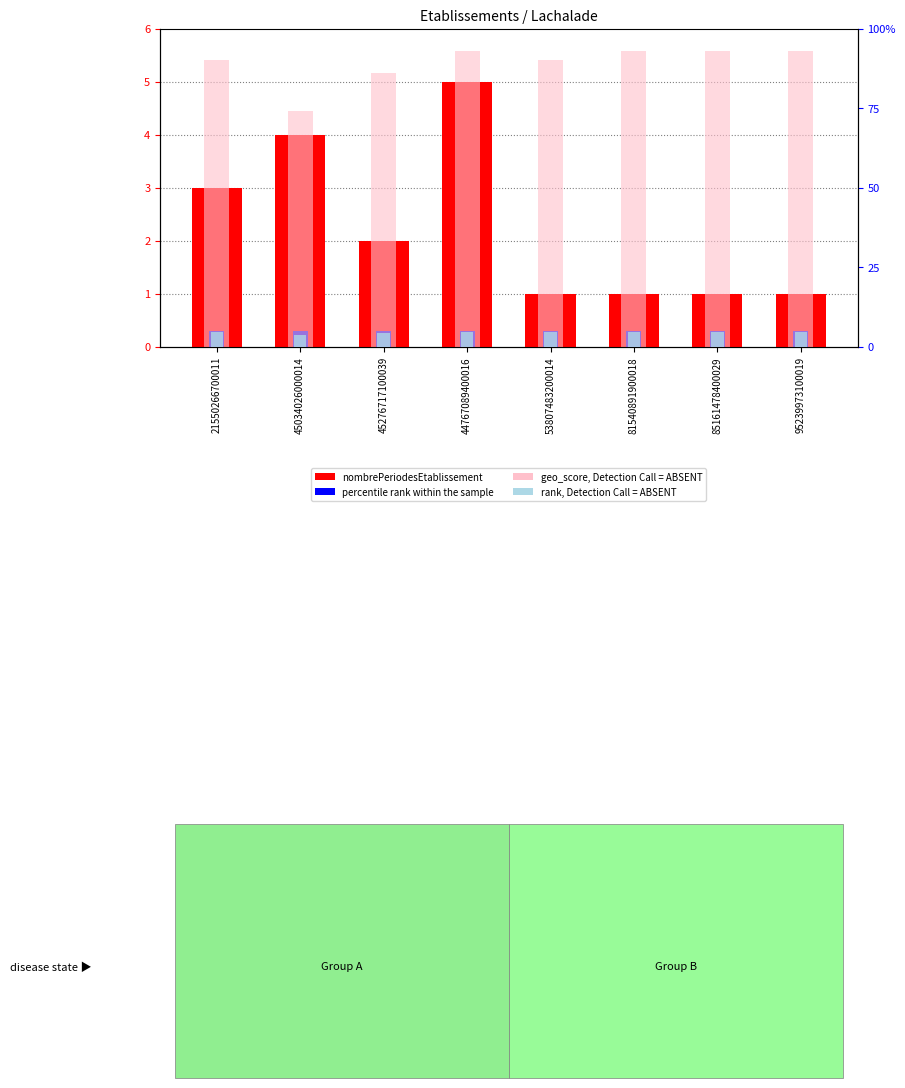

Reading right to left, list all the values displayed in this chart.

nombrePeriodesEtablissement: 95239973100019=1.0	85161478400029=1.0	81540891900018=1.0	53807483200014=1.0	44767089400016=5.0	45276717100039=2.0	45034026000014=4.0	21550266700011=3.0
rank (Detection Call): 95239973100019=0.3	85161478400029=0.3	81540891900018=0.3	53807483200014=0.3	44767089400016=0.3	45276717100039=0.3	45034026000014=0.3	21550266700011=0.3
geo_score (value, Detection Call=ABSENT): 95239973100019=0.9	85161478400029=0.9	81540891900018=0.9	53807483200014=0.9	44767089400016=0.9	45276717100039=0.9	45034026000014=0.7	21550266700011=0.9
percentile rank within sample: 95239973100019=0.0	85161478400029=0.0	81540891900018=0.0	53807483200014=0.0	44767089400016=0.0	45276717100039=0.0	45034026000014=0.0	21550266700011=0.0